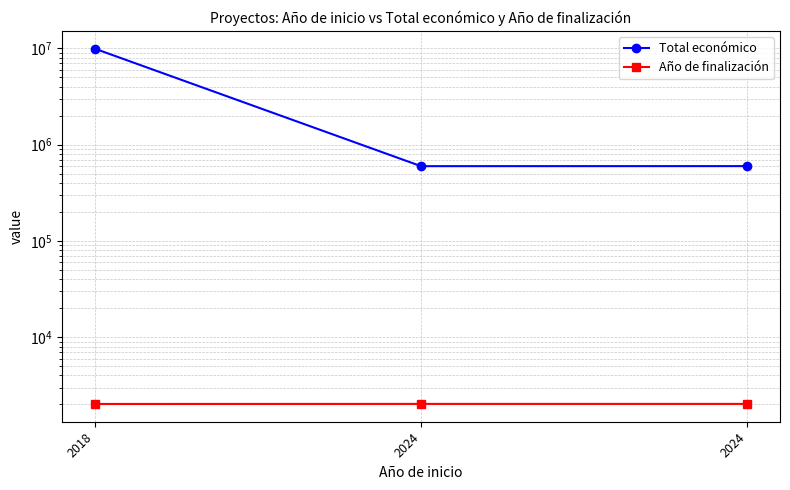

Does the chart have visible grid lines?

Yes